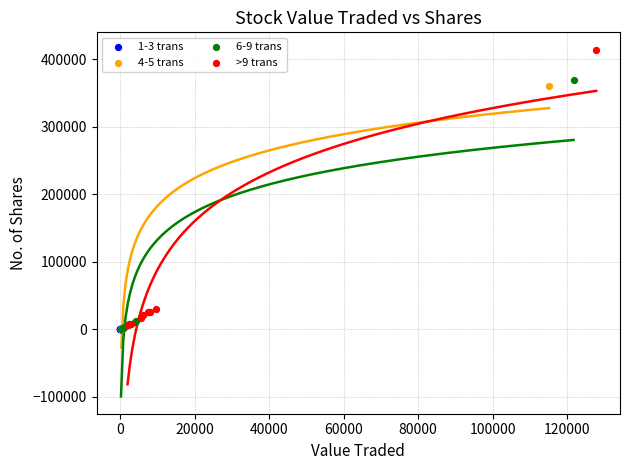

Which series reaches the maximum Y coordinate?

>9 trans